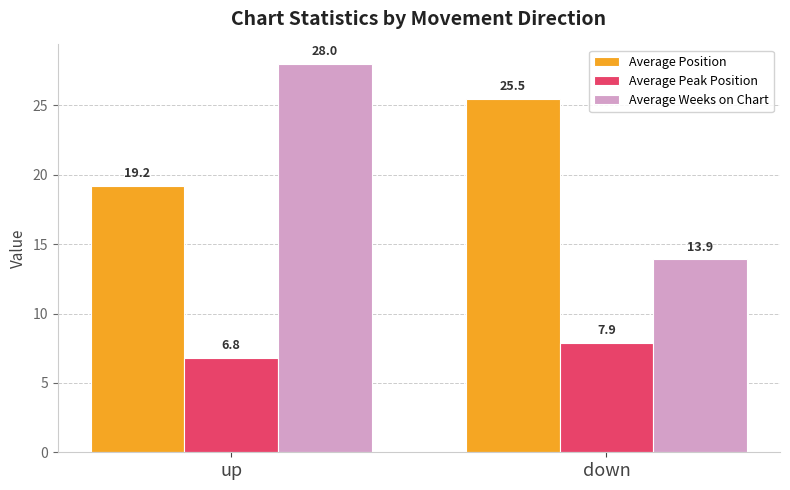

What is the lowest value of the Average Weeks on Chart series?

13.9